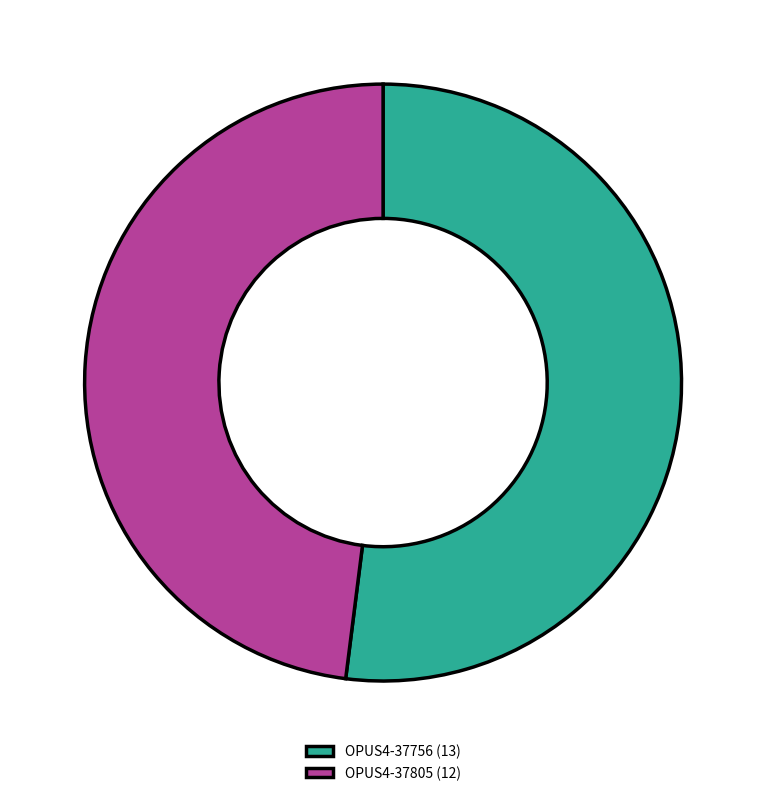

What is the ratio of the value at OPUS4-37805 (12) to the value at OPUS4-37756 (13)?

0.9